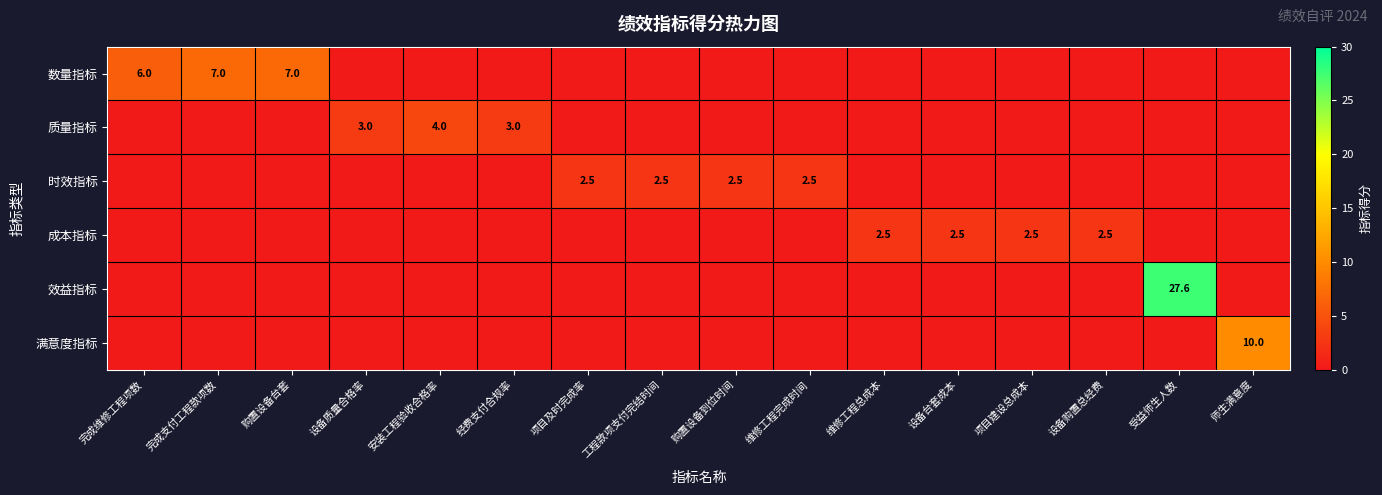

The 质量指标 series shows 1.8 at 经费支付合规率. True or false?

False